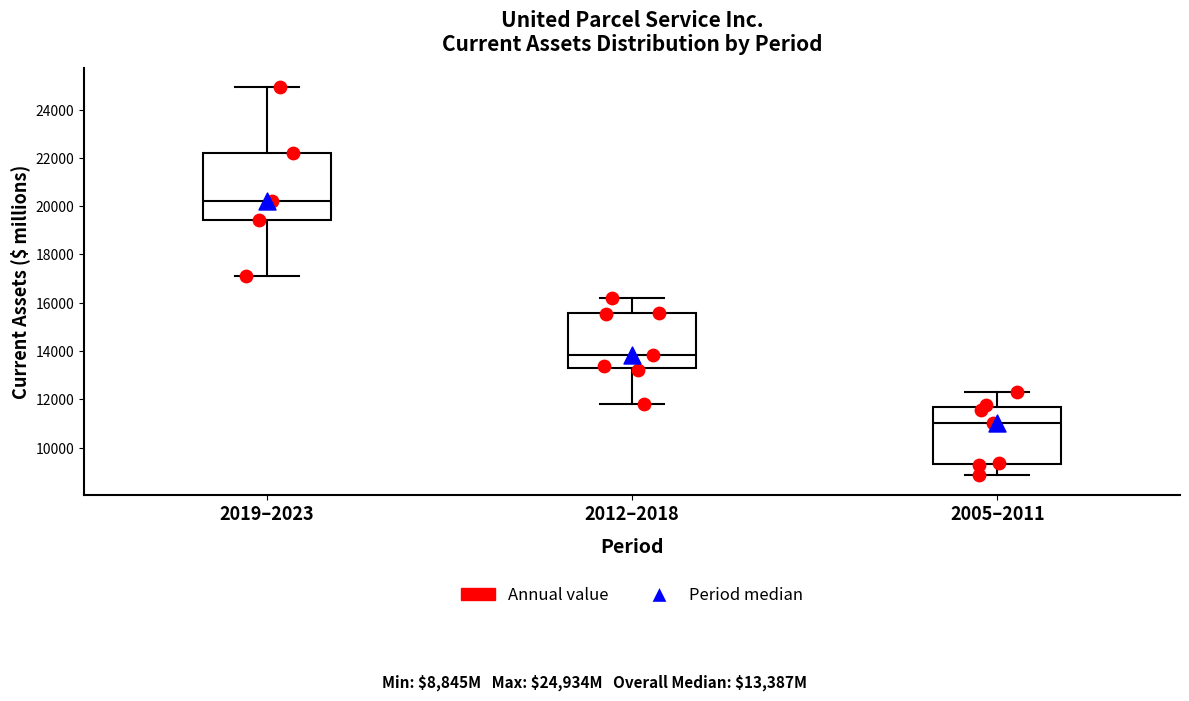

Reading left to right, read every box against the y-axis: the position of its median line, the range the box covers, and the ends of its whiskers. The values are not printed on the chart, so give them approximately, as read against the axis.

2019–2023: median 20200, box 19400 to 22200, whiskers 17200 to 25000
2012–2018: median 13800, box 13200 to 15600, whiskers 11800 to 16200
2005–2011: median 11000, box 9400 to 11600, whiskers 8800 to 12200